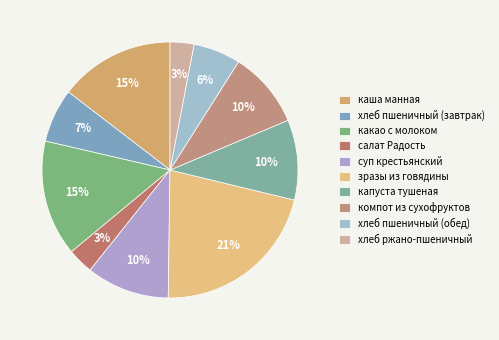

Does каша манная represent more than half of the total?

No